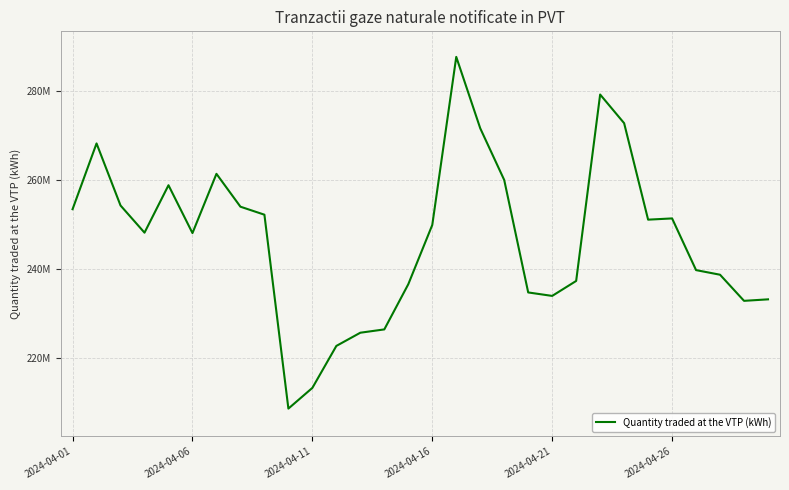

What is the difference between the maximum and minimum values?

79236699.8